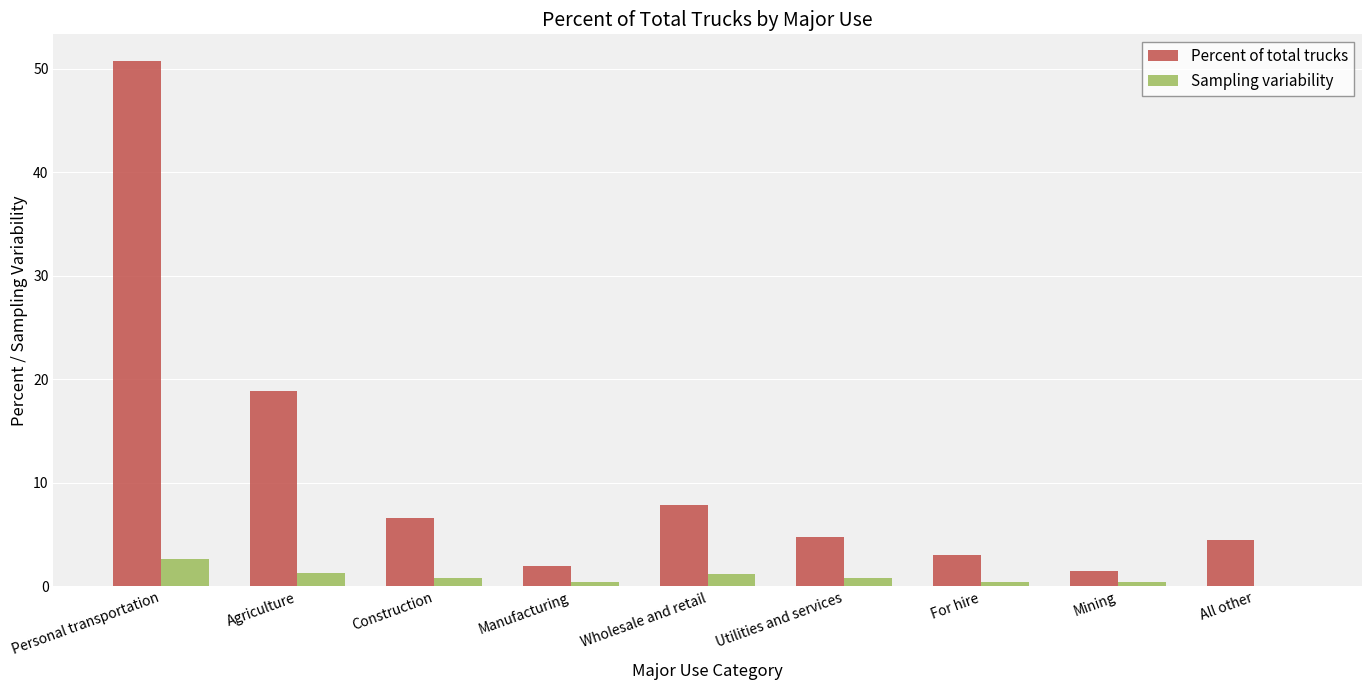

Is it true that Sampling variability equals 2.6 at Personal transportation?

True